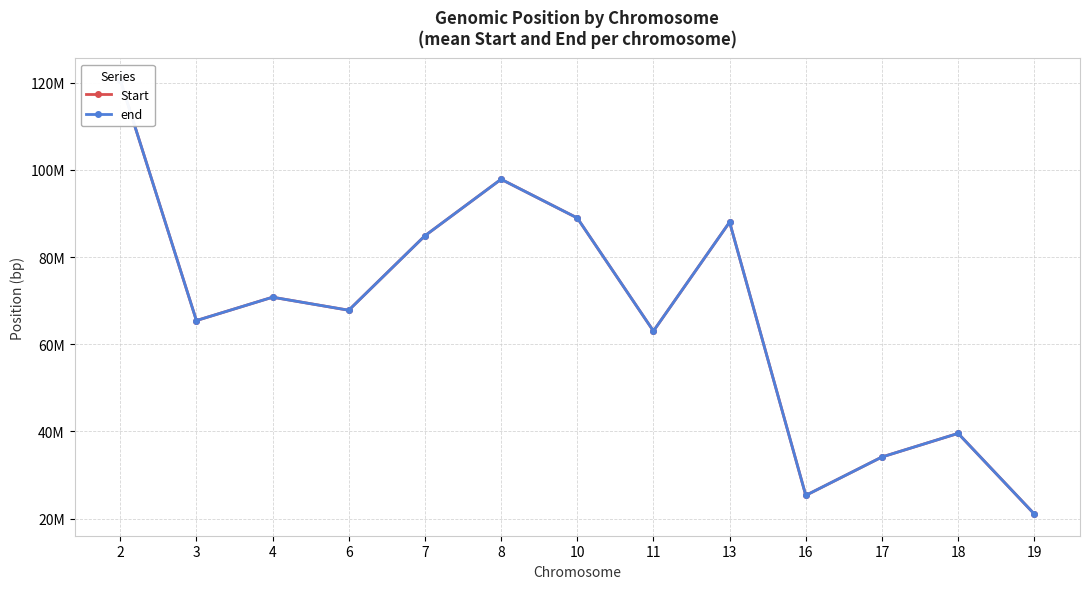

Reading left to right, extract all data points from this chart.

Start: 2=120617157.5	3=65419072.0	4=70778456.0	6=67788998.0	7=84878178.7	8=97845515.3	10=88958291.5	11=63014665.8	13=88007989.0	16=25303848.0	17=34115250.3	18=39531665.0	19=21027834.0
end: 2=120617492.5	3=65419206.0	4=70778690.2	6=67789376.5	7=84878452.3	8=97845744.7	10=88959700.0	11=63015209.0	13=88009430.8	16=25303874.0	17=34115531.8	18=39532031.0	19=21028204.7